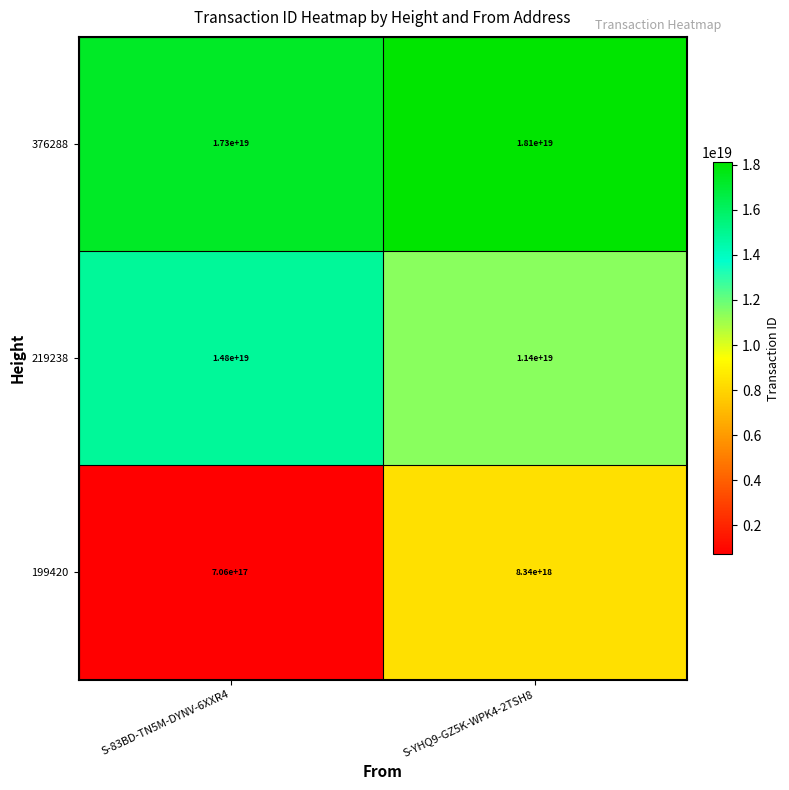

Which label corresponds to the smallest value in the chart?

S-83BD-TN5M-DYNV-6XXR4